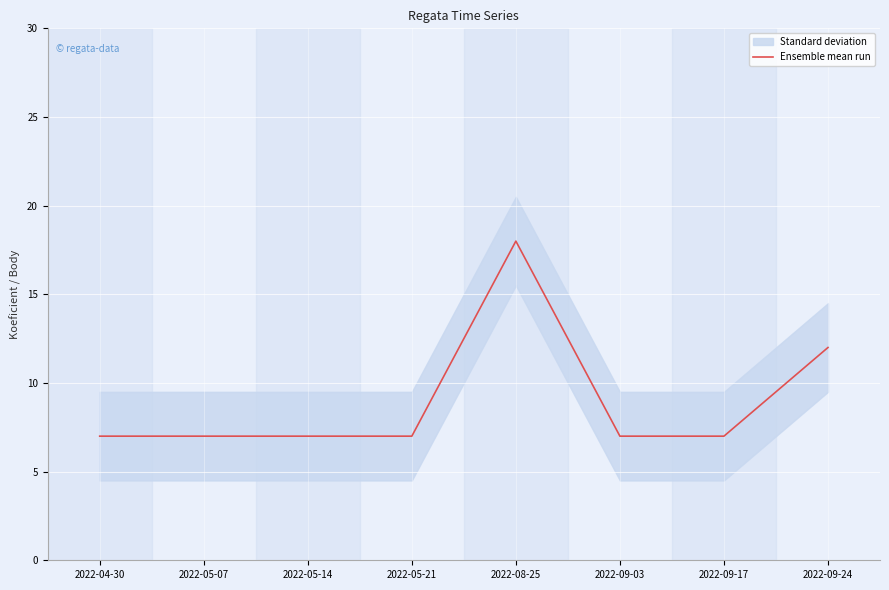

Is it true that Ensemble mean run equals 24 at 2022-08-25?

False